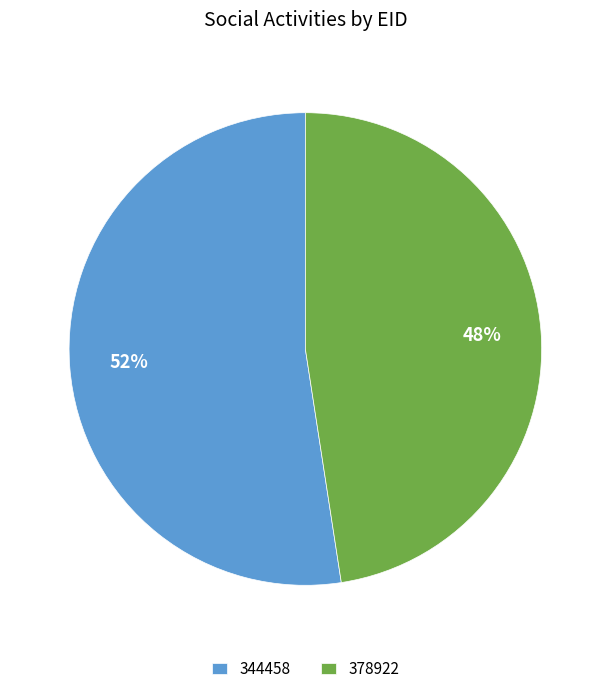

Do 378922 and 344458 together represent more than half of the pie?

Yes